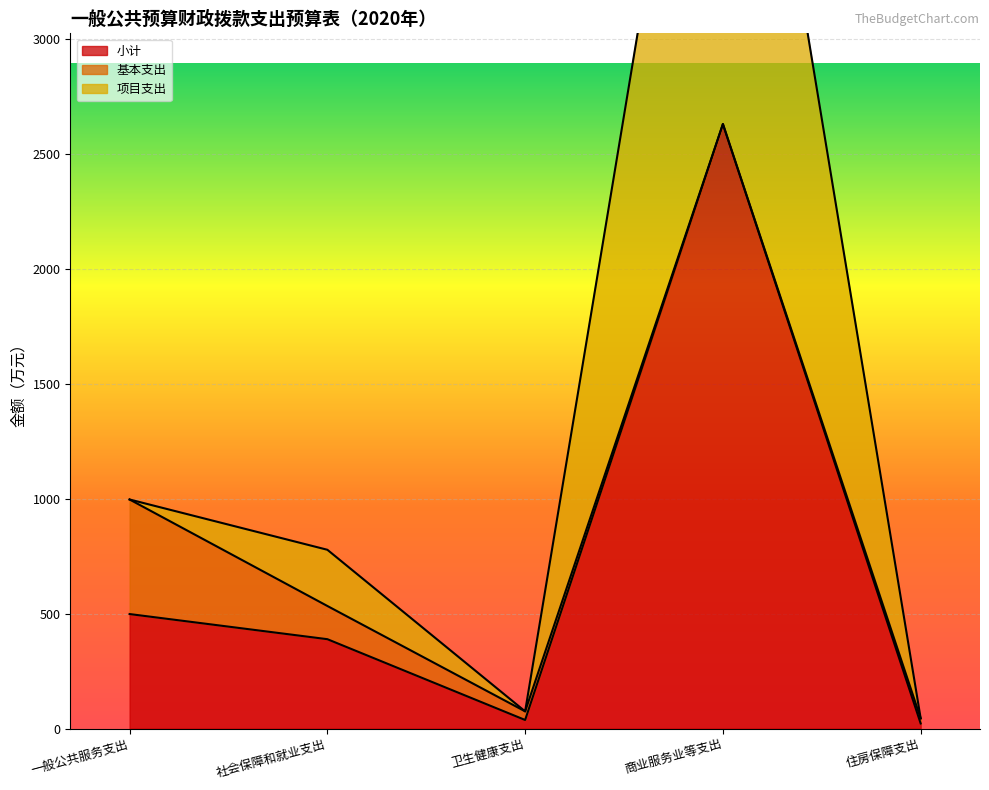

The value of 项目支出 at 社会保障和就业支出 is 778.2. True or false?

True